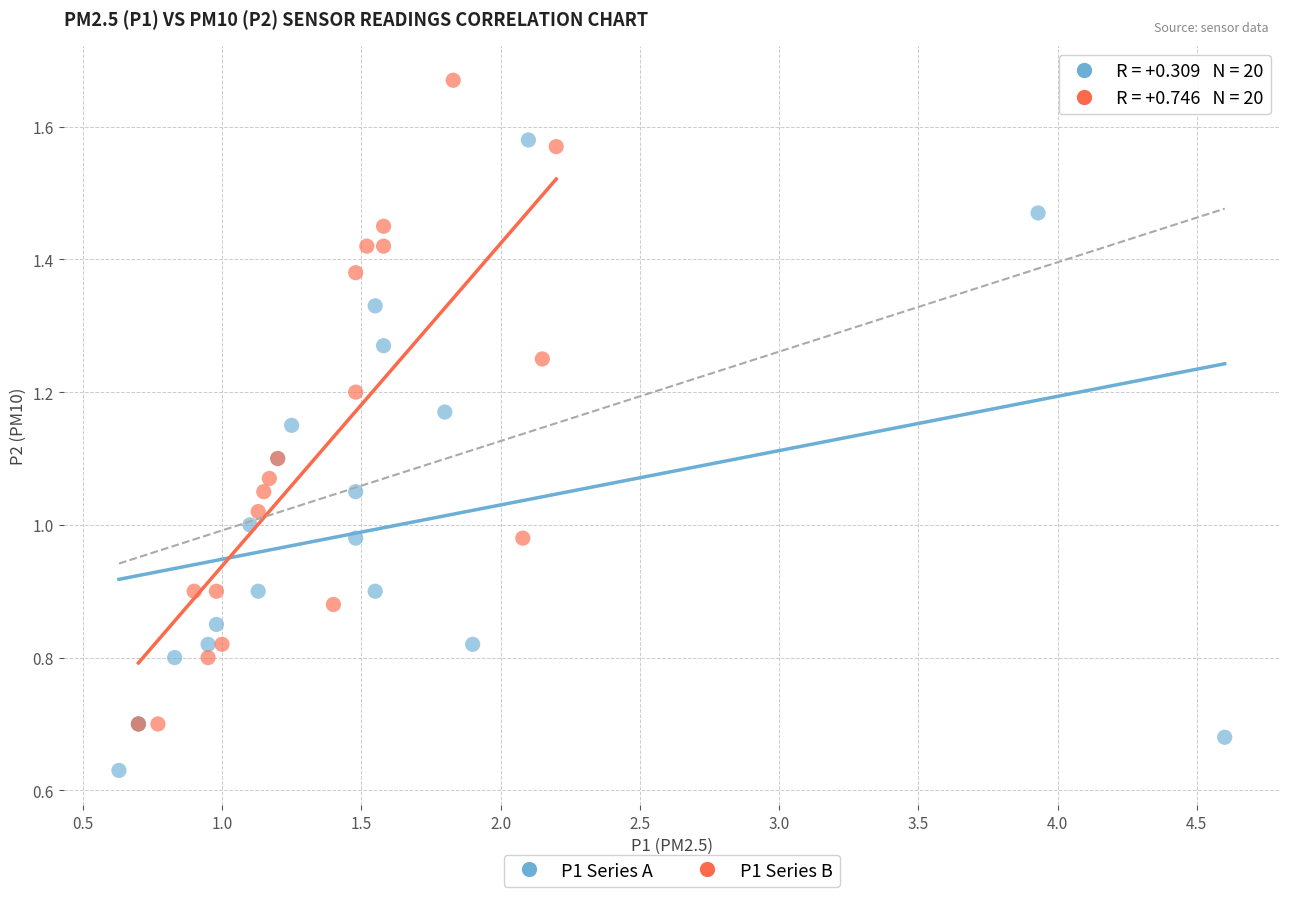

Which series contains the lowest Y value?

P1 Series A